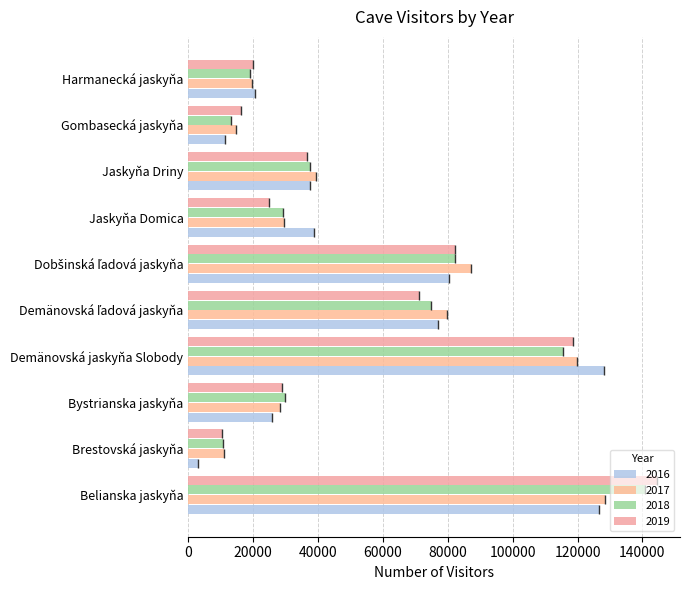

Which series changed the most between Belianska jaskyňa and Harmanecká jaskyňa?

2019